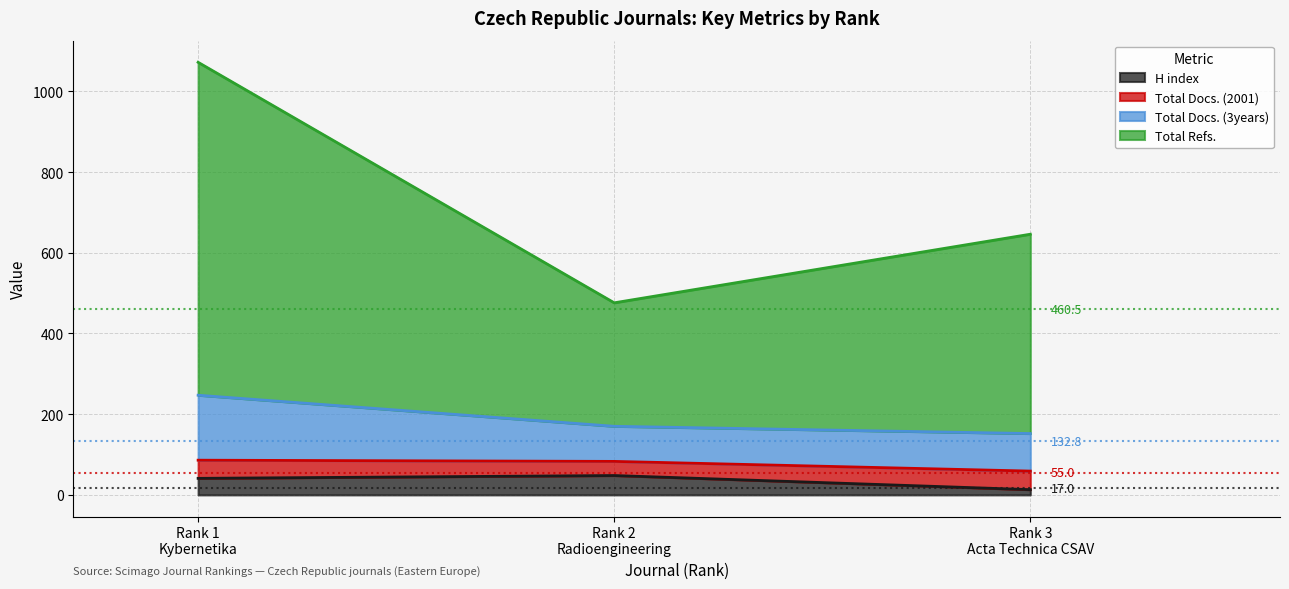

What is the highest value of the H index series?

48